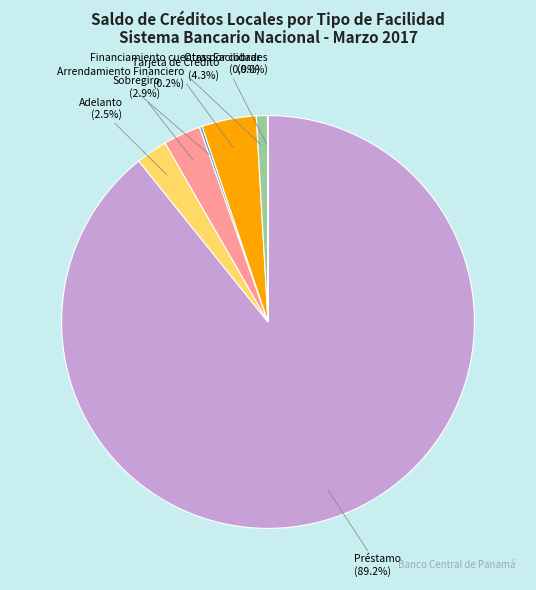

Does any single category account for the majority?

Yes